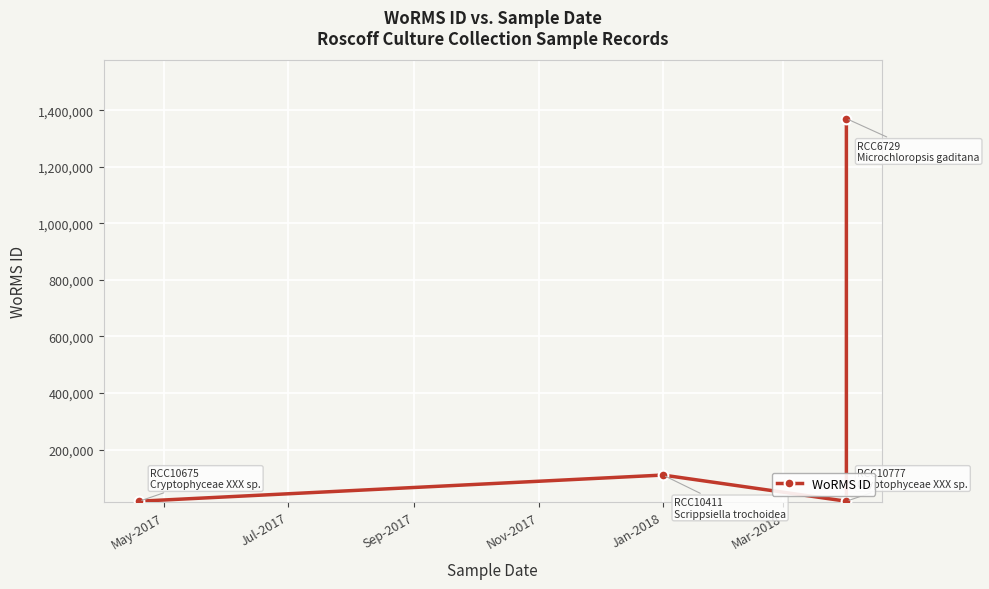

How many interior local valleys (lower than both neighbors) does the data have?

1